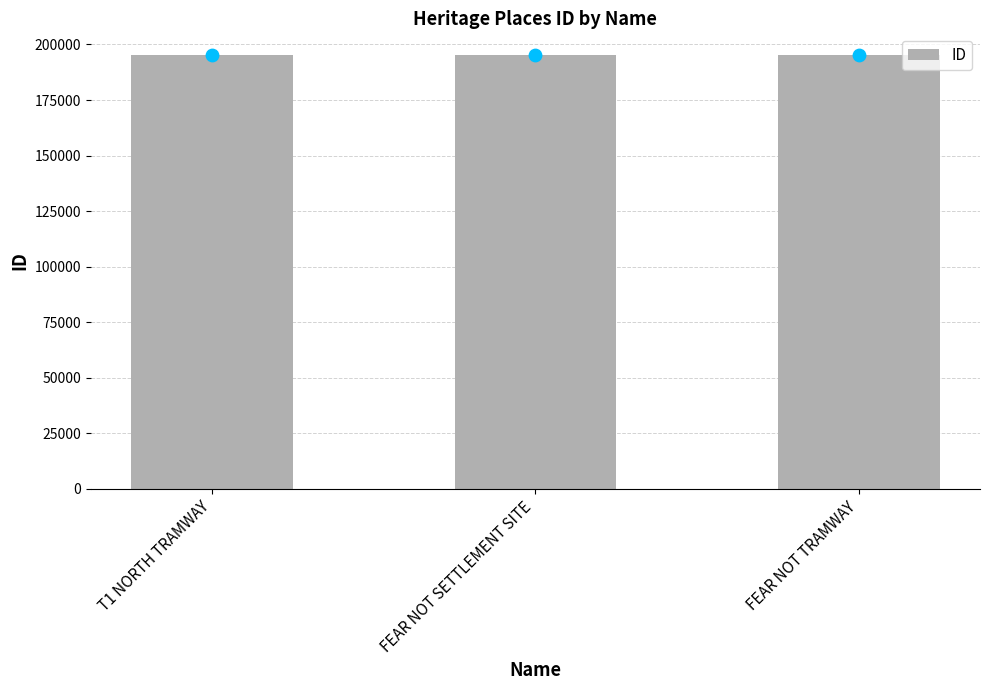

Which has a higher value, FEAR NOT SETTLEMENT SITE or T1 NORTH TRAMWAY?

T1 NORTH TRAMWAY